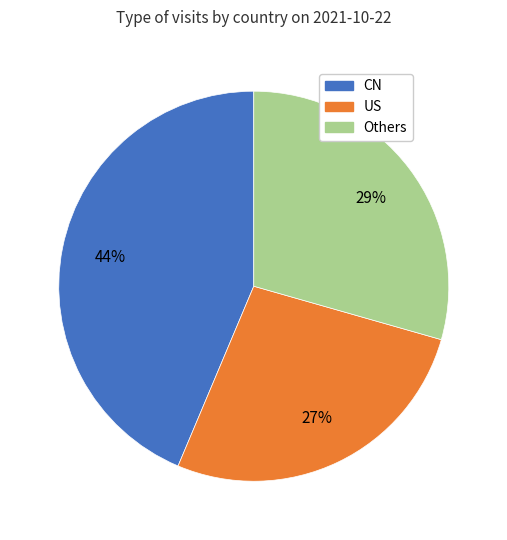

To the nearest percent, what is the average slice percentage?

33%